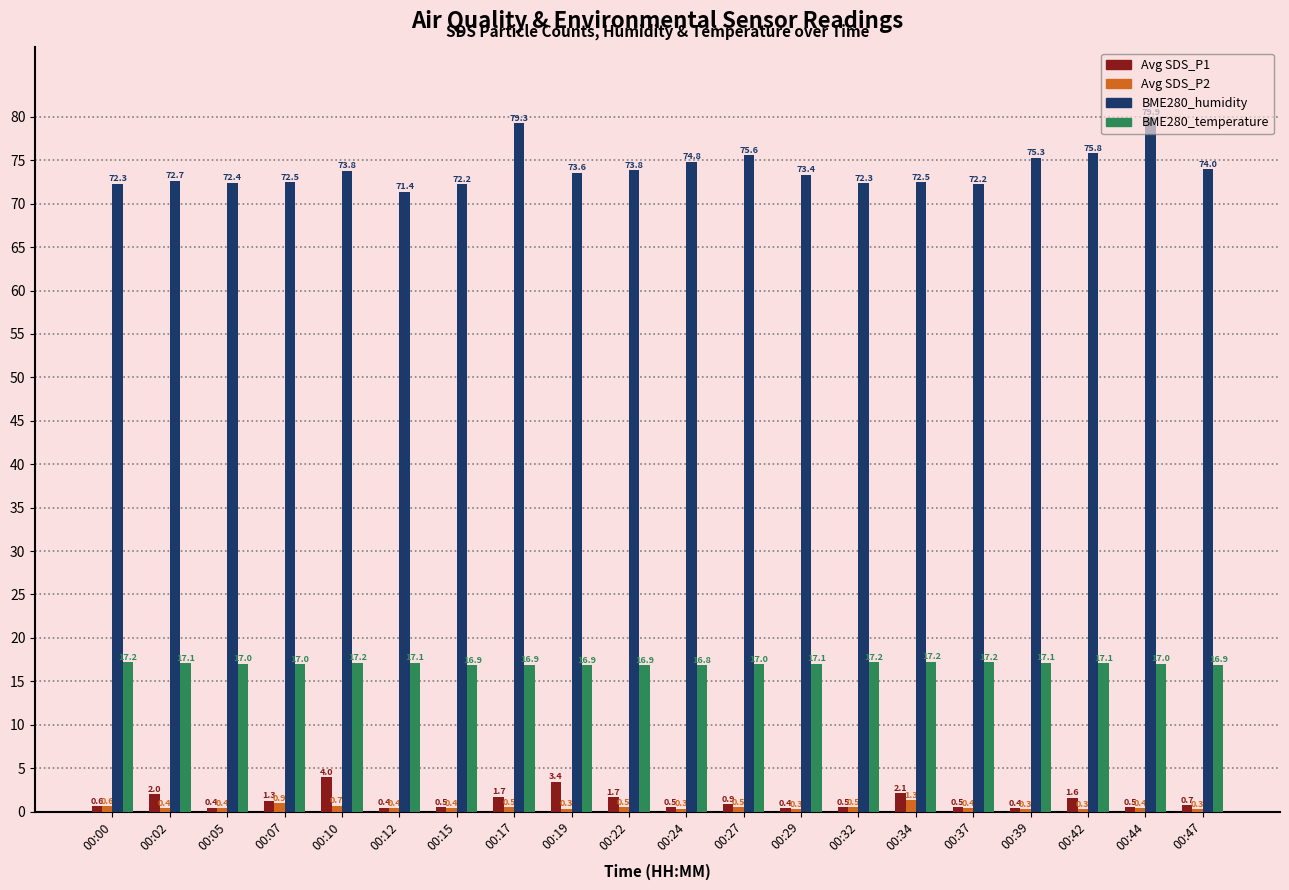

Which category has the lowest value in the BME280_humidity series?

00:12